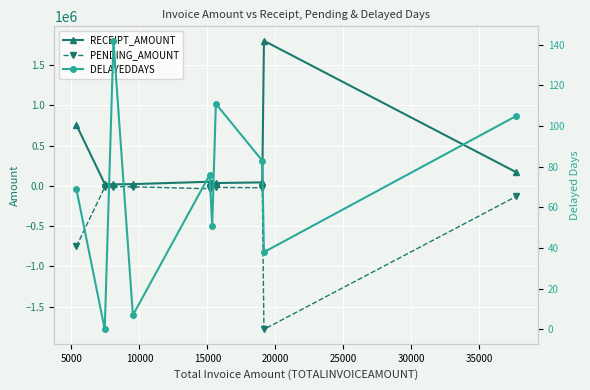

What is the minimum value for PENDING_AMOUNT?

-1783562